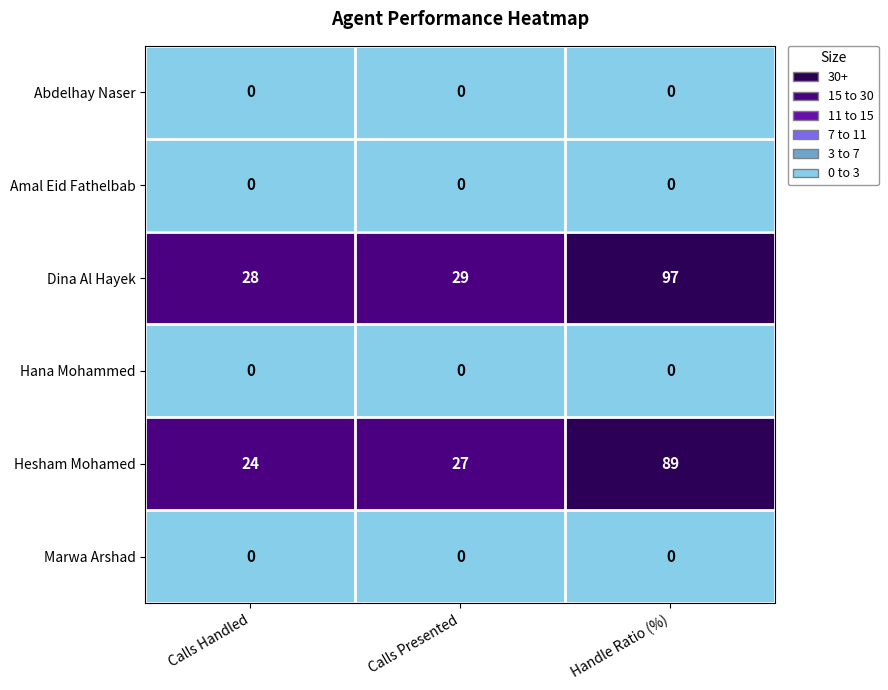

Rank the categories by Hesham Mohamed value from highest to lowest.

Handle Ratio (%), Calls Presented, Calls Handled